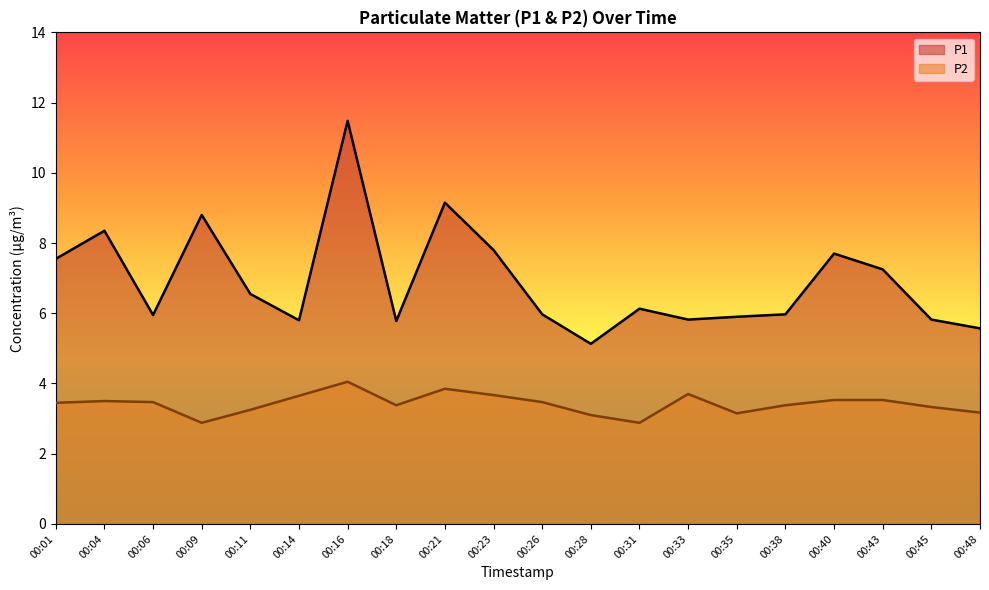

True or false: P2 has a value of 3.9 at 00:31.

False